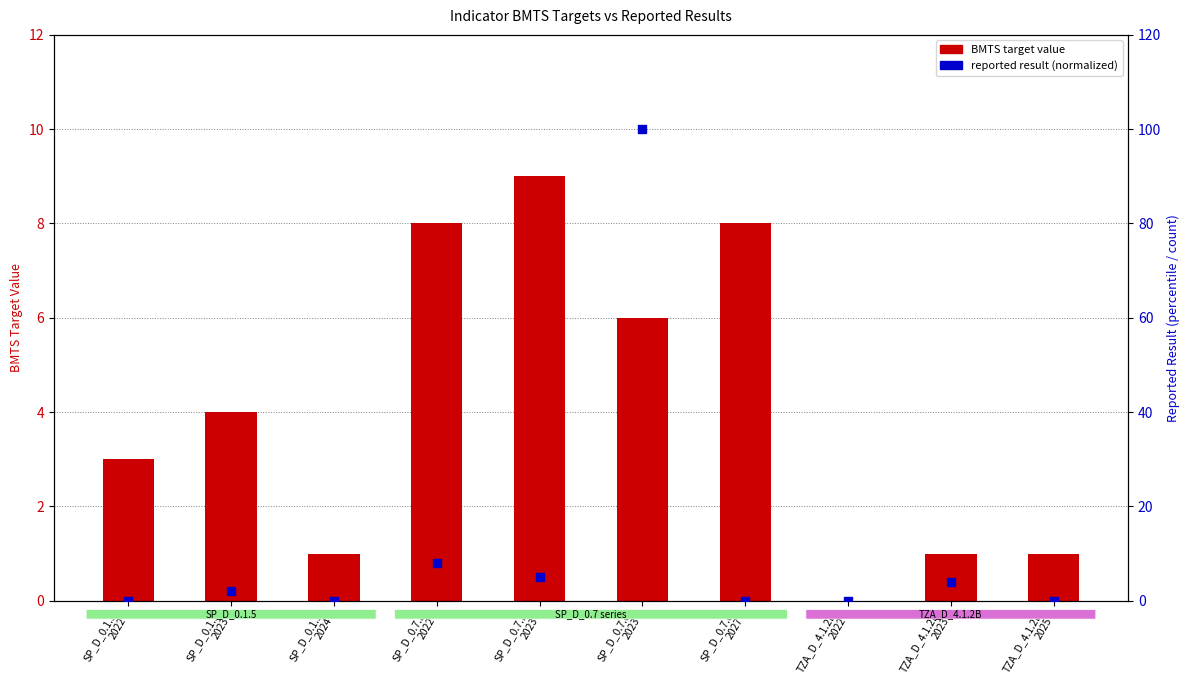

At which category is the sum across all series the highest?

SP_D_0.7.d
2023